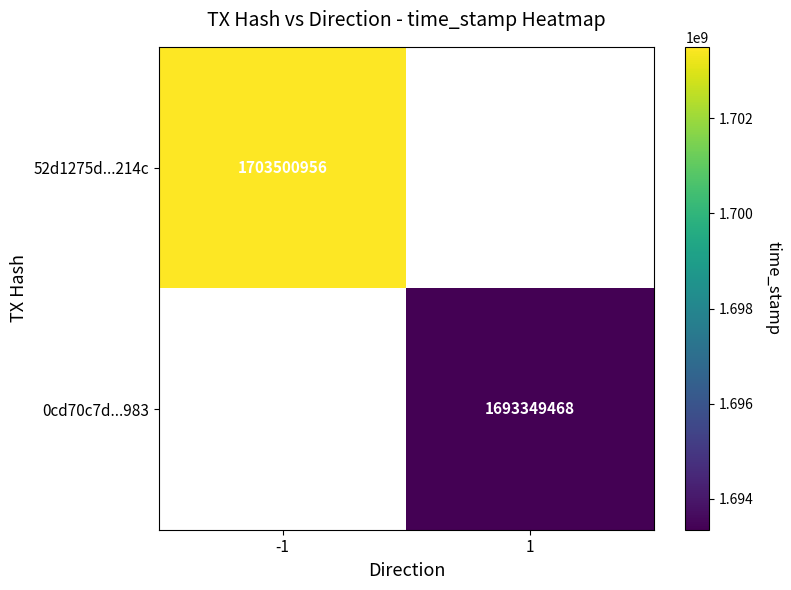

True or false: 0cd70c7d...983 has a value of 1693349468 at 1.

True